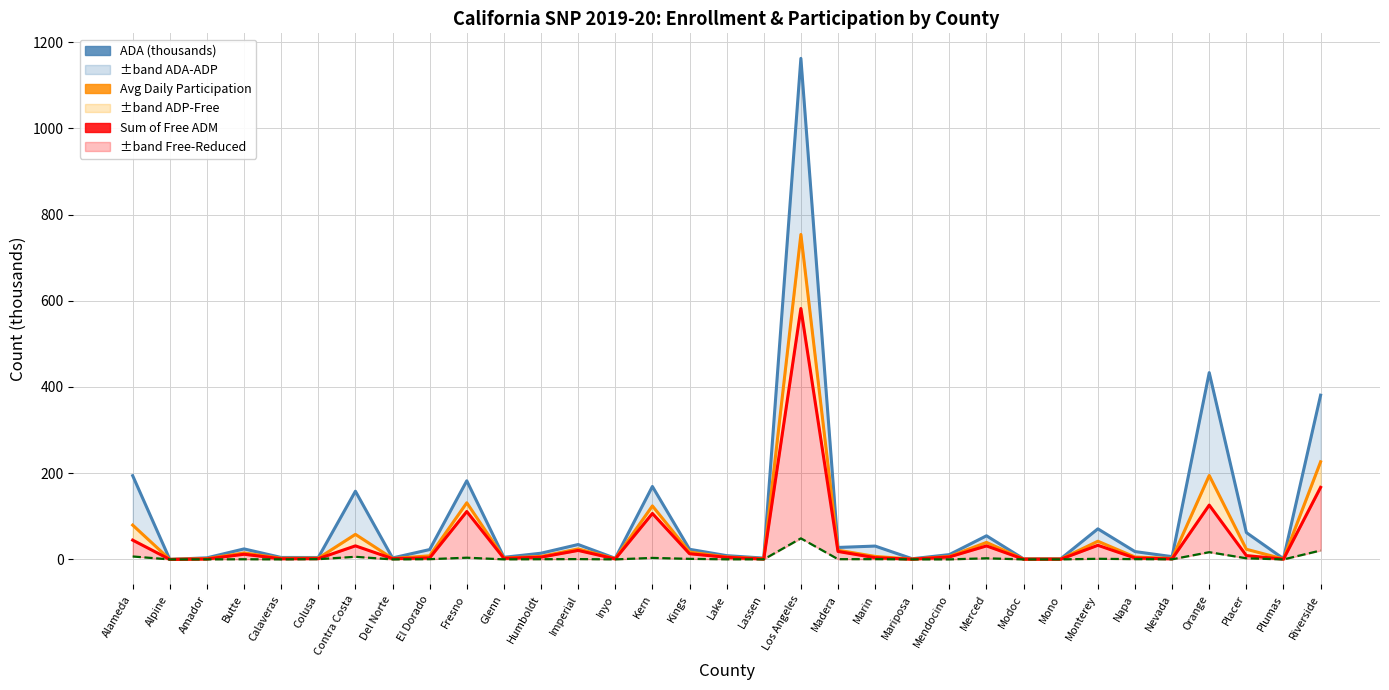

At which label is Average Daily Participation closest to 376?

Riverside